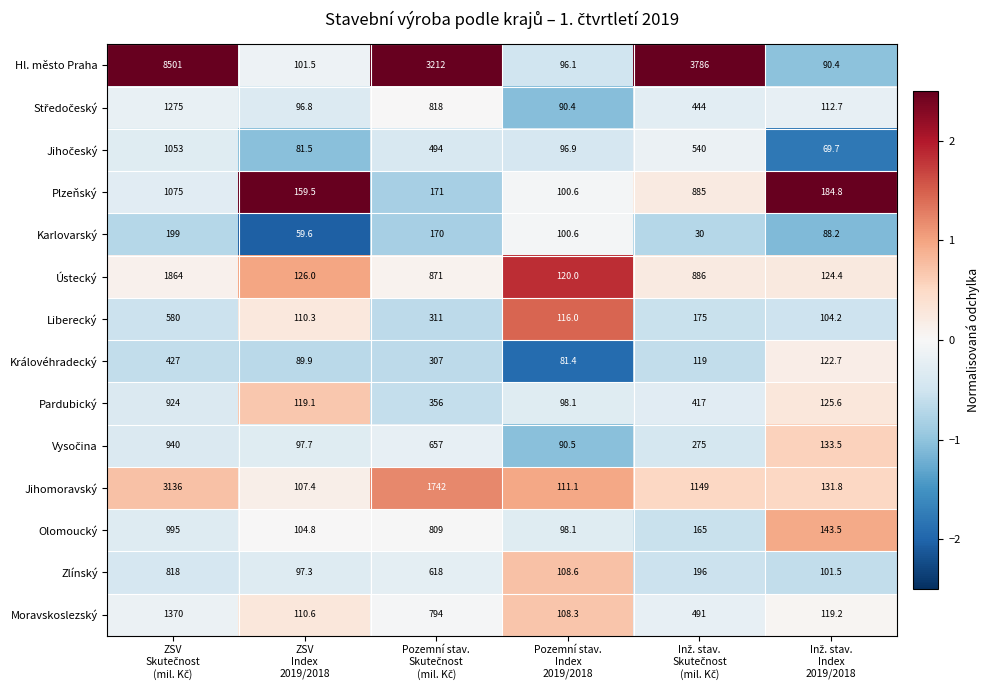

How many data points does each series have?

6